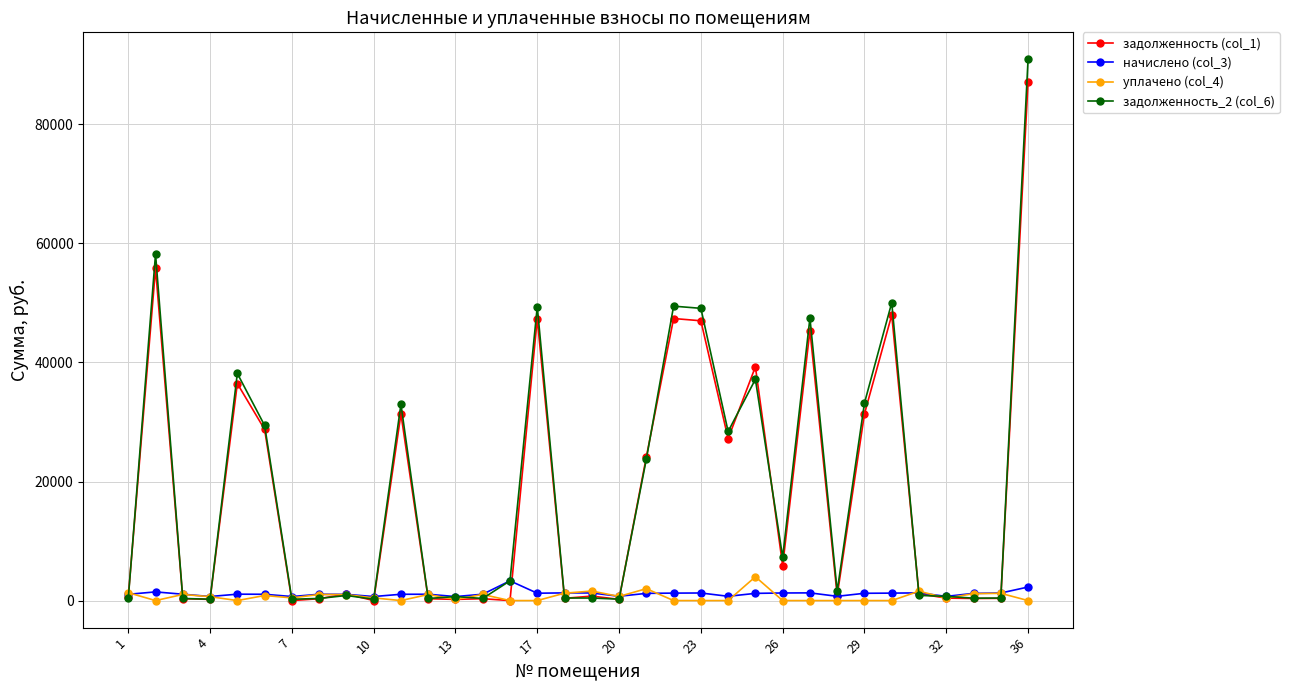

At how many categories does at least one series exceed 41868?

7